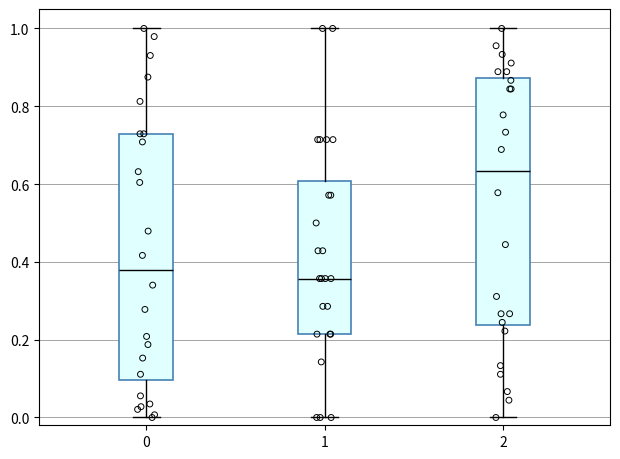

Which box's median line is the highest?

2